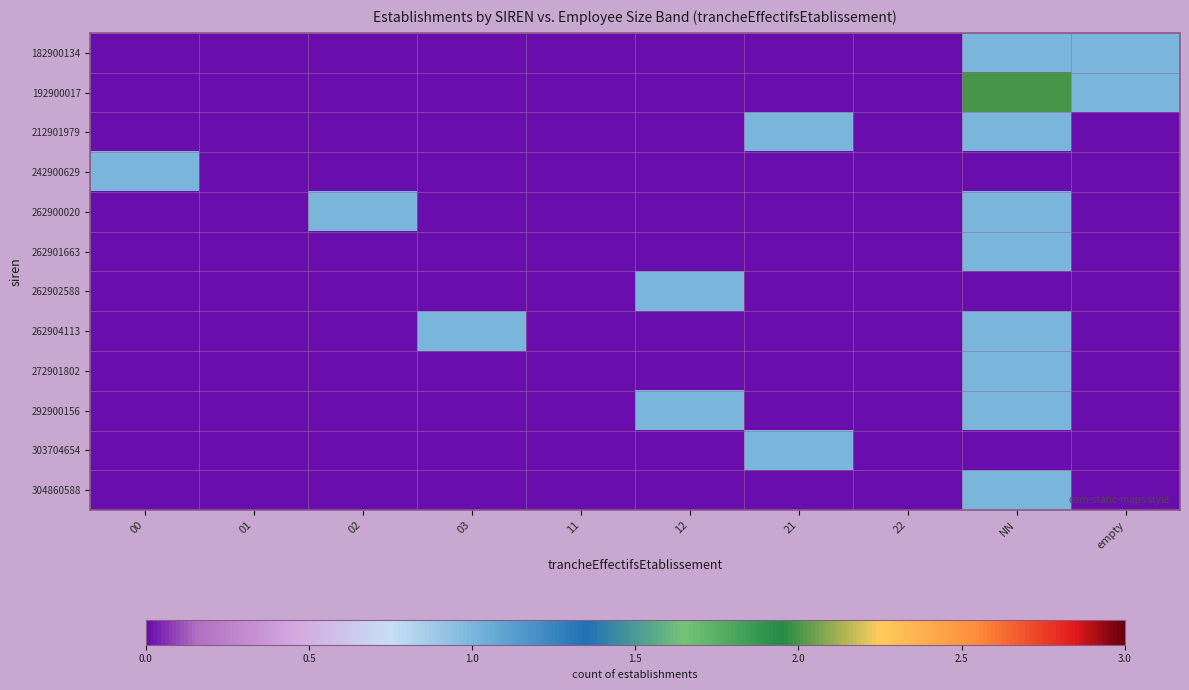

Rank the series at empty from lowest to highest value.

212901979, 242900629, 262900020, 262901663, 262902588, 262904113, 272901802, 292900156, 303704654, 304860588, 182900134, 192900017